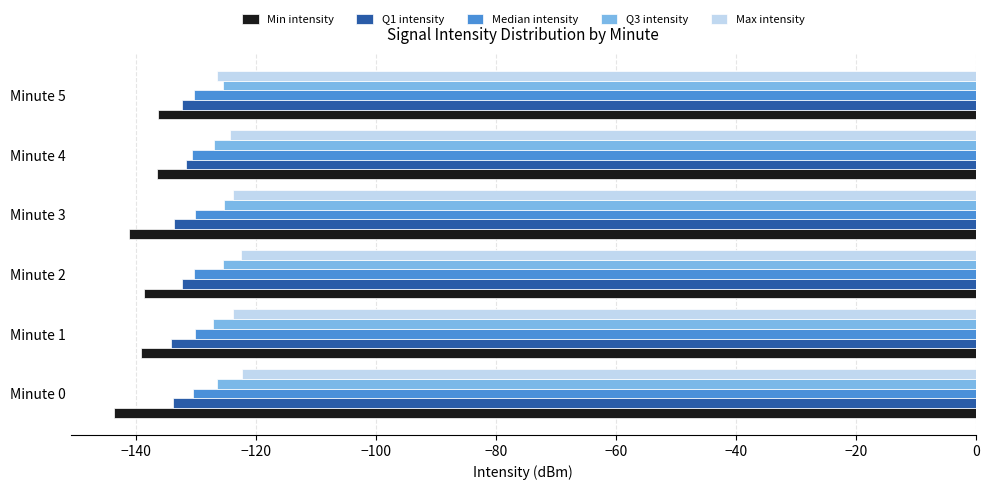

What is the maximum value shown in the chart?

-122.4